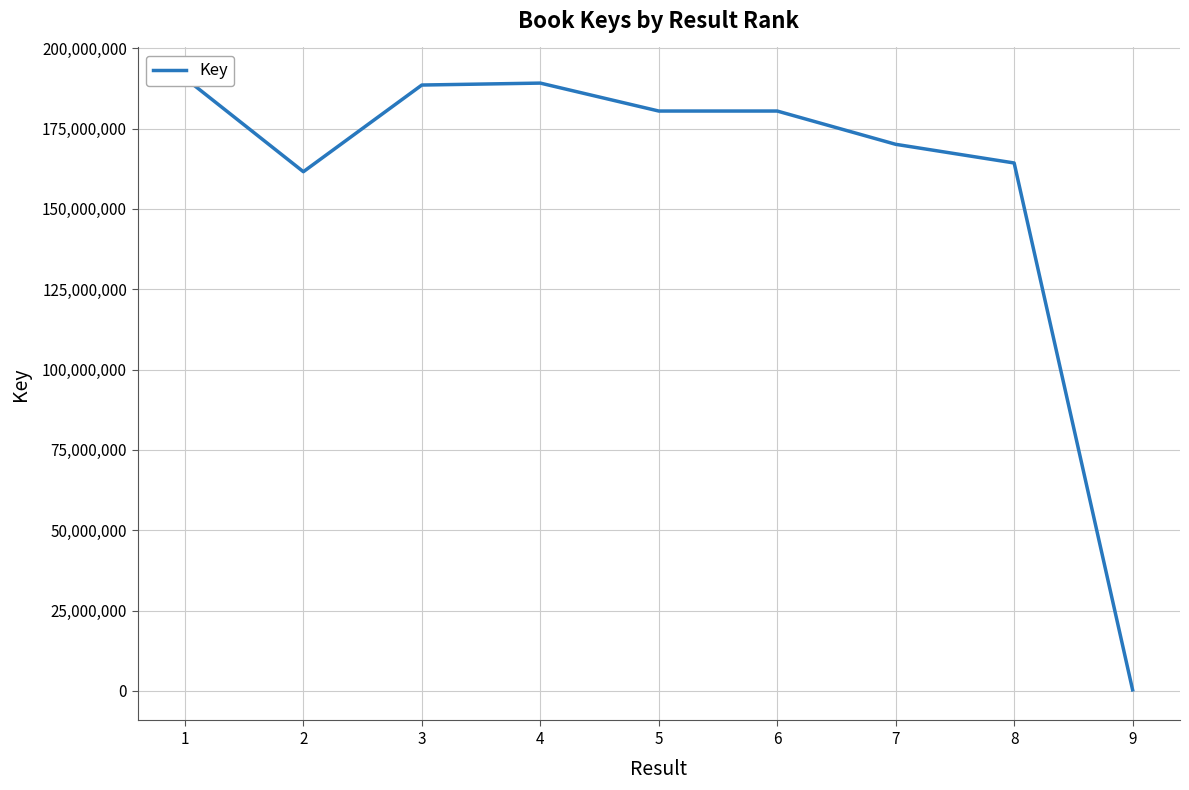

What is the difference between the maximum and minimum values?

190429882